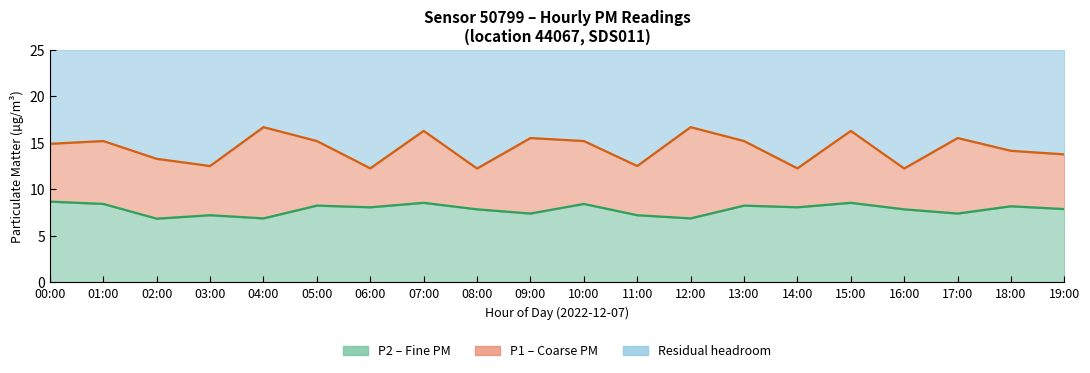

Reading right to left, transcribe all the data shown in this chart.

P1 line: 13.8	14.1	15.5	12.2	16.3	12.2	15.2	16.7	12.5	15.2	15.5	12.2	16.3	12.2	15.2	16.7	12.5	13.3	15.2	14.9
P2 line: 7.9	8.2	7.4	7.8	8.6	8.1	8.2	6.9	7.2	8.4	7.4	7.8	8.6	8.1	8.2	6.9	7.2	6.8	8.4	8.7